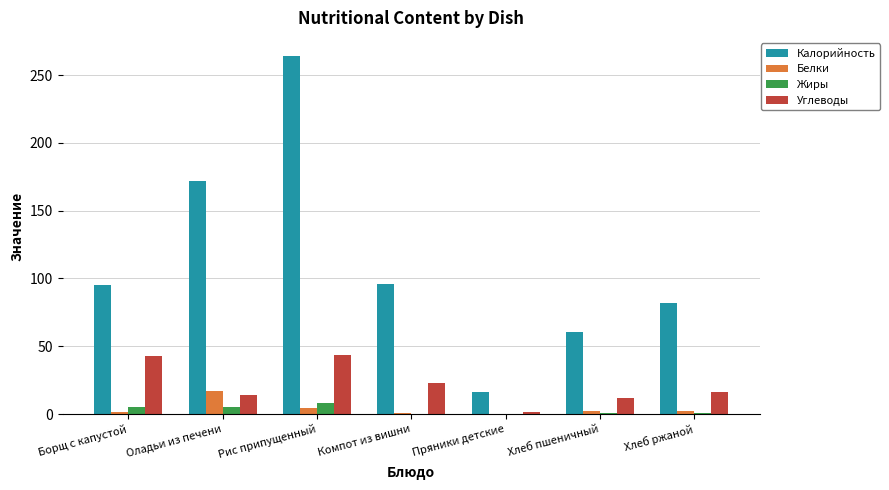

What is the sum of all Жиры values?

20.0